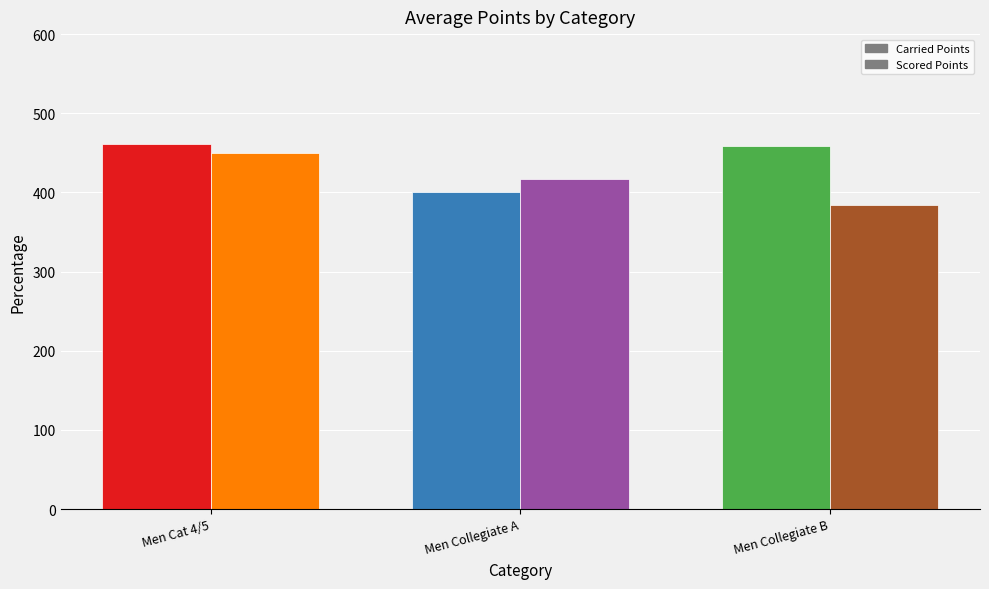

What is the average value of the Carried Points series?

440.2